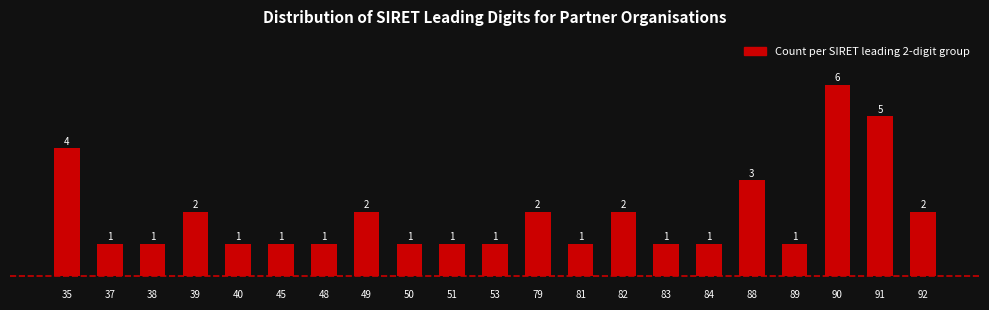

Reading left to right, extract all data points from this chart.

4	1	1	2	1	1	1	2	1	1	1	2	1	2	1	1	3	1	6	5	2